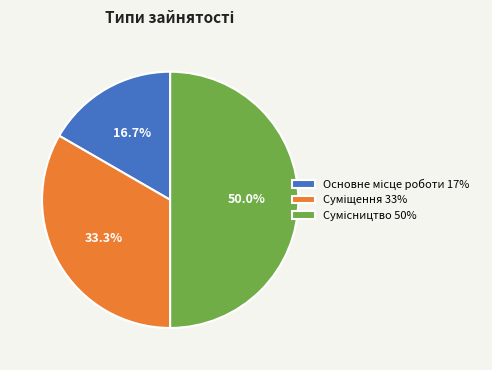

To the nearest percent, what portion does Основне місце роботи represent?

17%